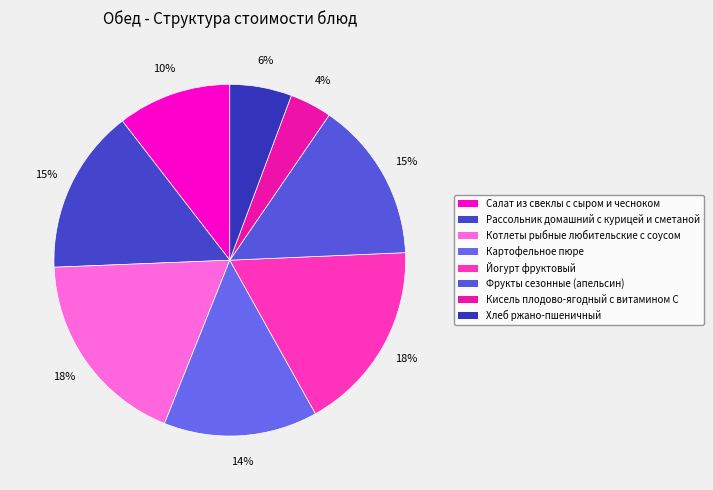

Is it true that Кисель плодово-ягодный с витамином С is 14% of the pie?

False